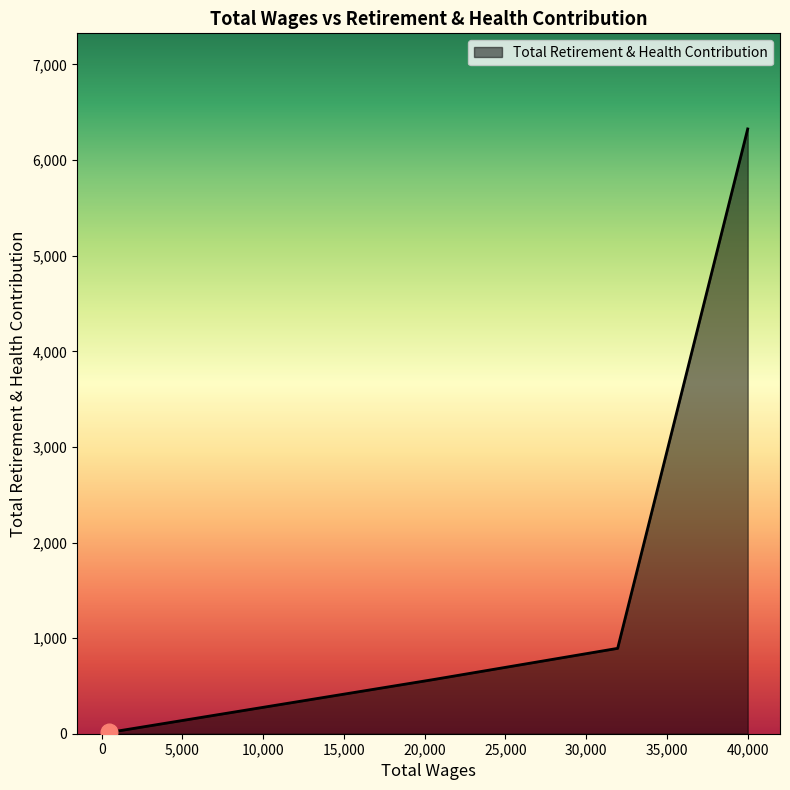

True or false: there are more than 0 points higher than both neighbors.

False